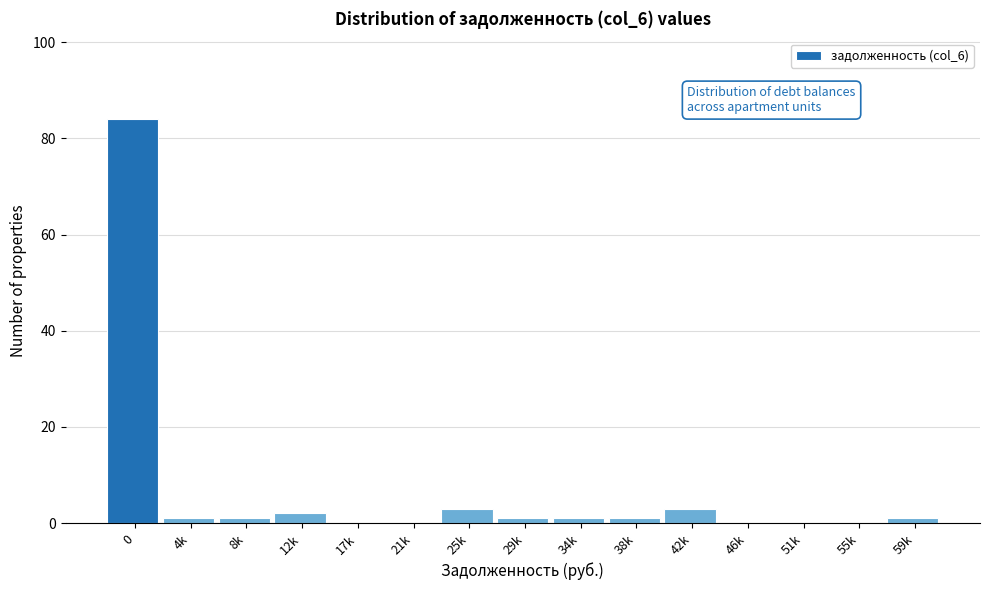

Reading right to left, transcribe all the data shown in this chart.

59k=1	55k=0	51k=0	46k=0	42k=3	38k=1	34k=1	29k=1	25k=3	21k=0	17k=0	12k=2	8k=1	4k=1	0=84